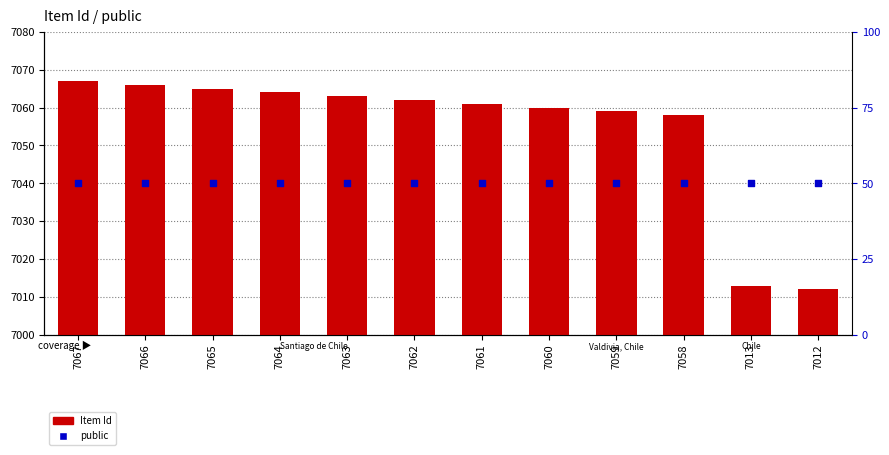

Is the value of Item Id at 7063 greater than the value of public at 7012?

Yes